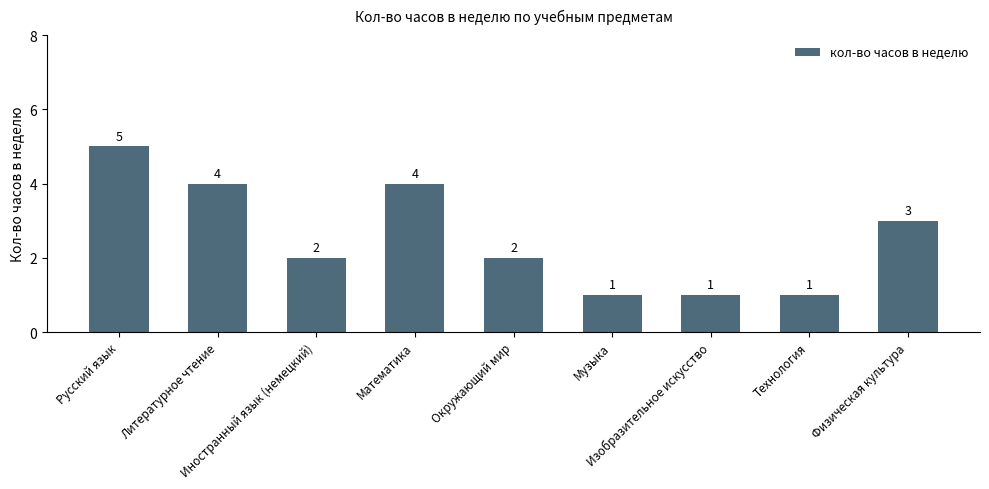

Reading left to right, extract all data points from this chart.

Русский язык=5	Литературное чтение=4	Иностранный язык (немецкий)=2	Математика=4	Окружающий мир=2	Музыка=1	Изобразительное искусство=1	Технология=1	Физическая культура=3